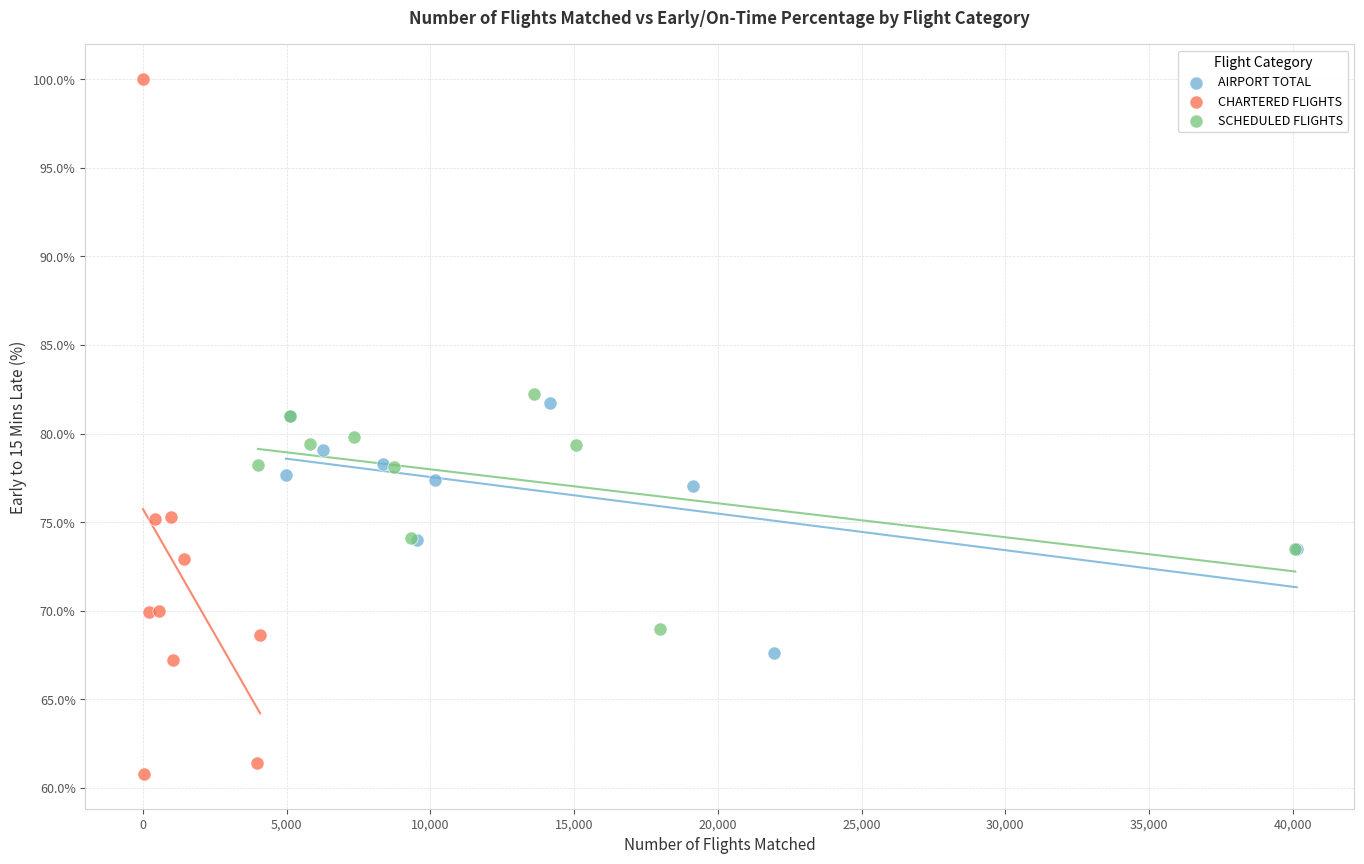

Which series contains the highest Y value?

CHARTERED FLIGHTS